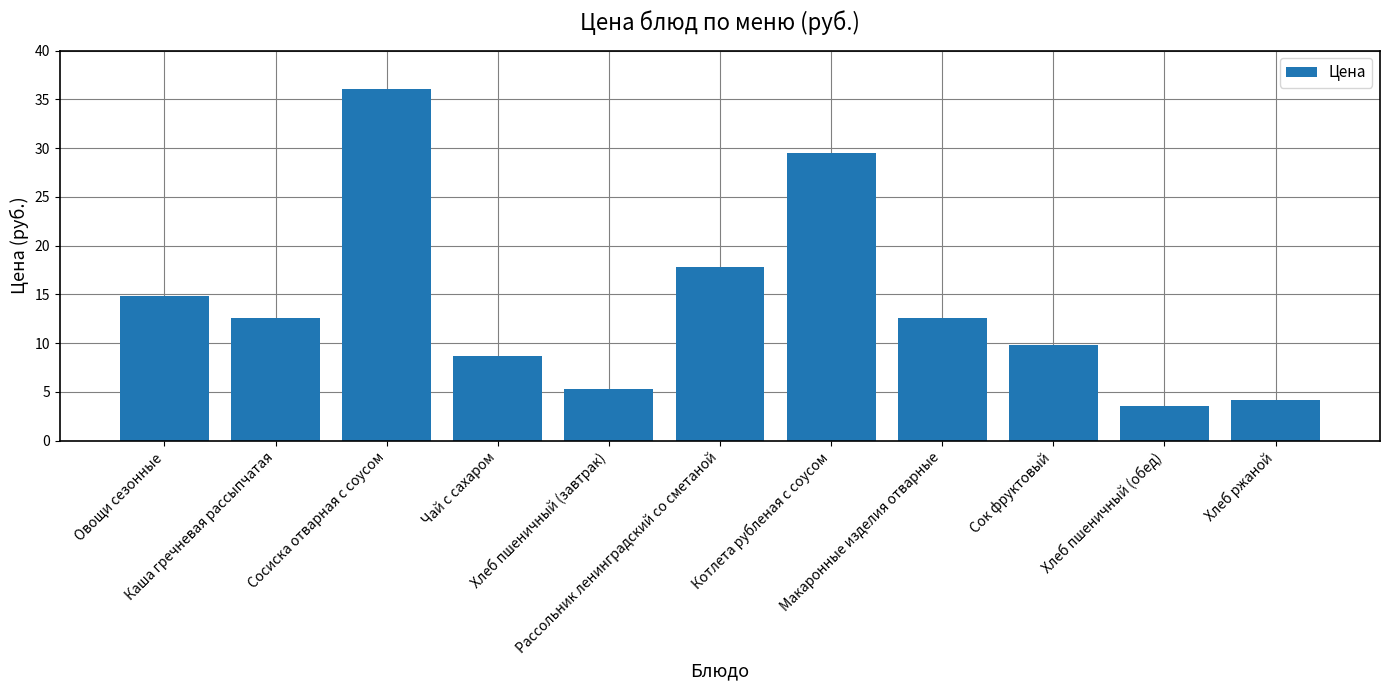

What is the value of the 7th bar from the left?

29.5